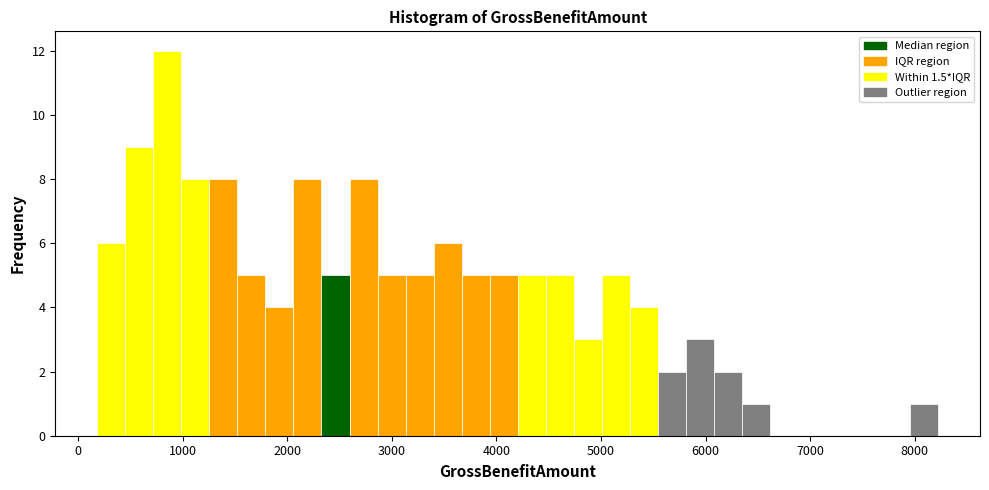

Read against the x-axis, roughly where is the centre of the tallest bar?

900